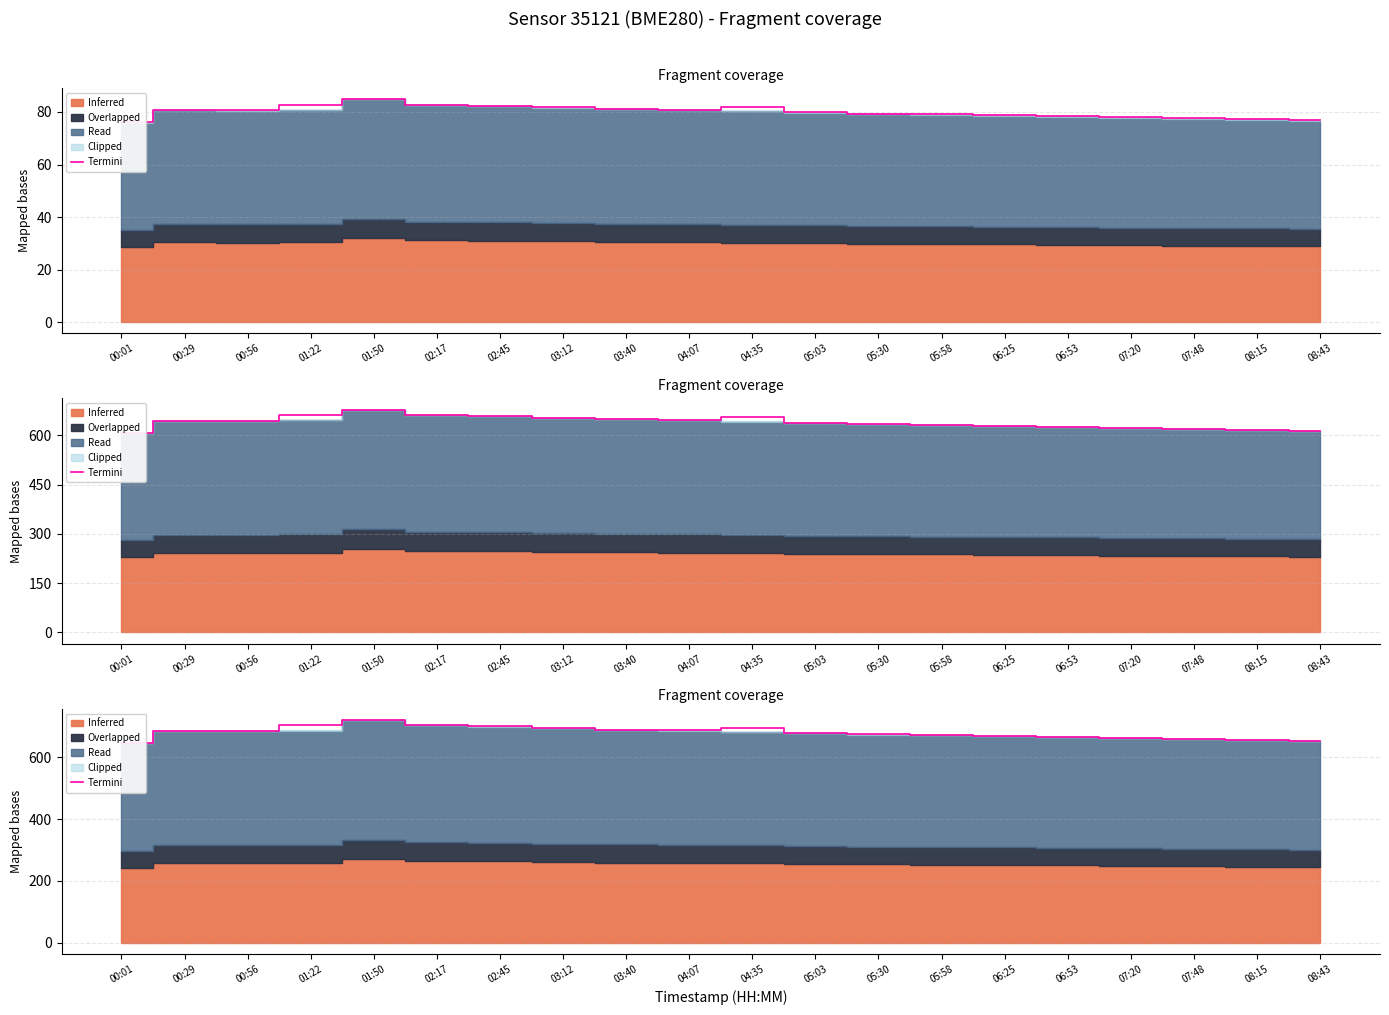

At which label is the value closest to 683?

00:56